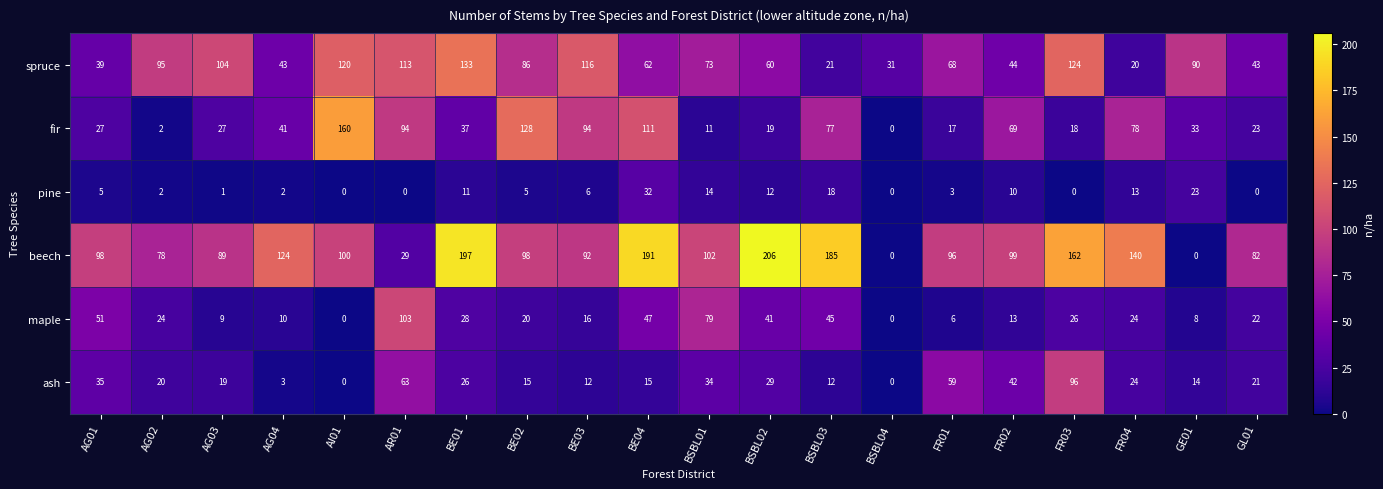

What is the sum of the pine values at BE03 and AG02?

8